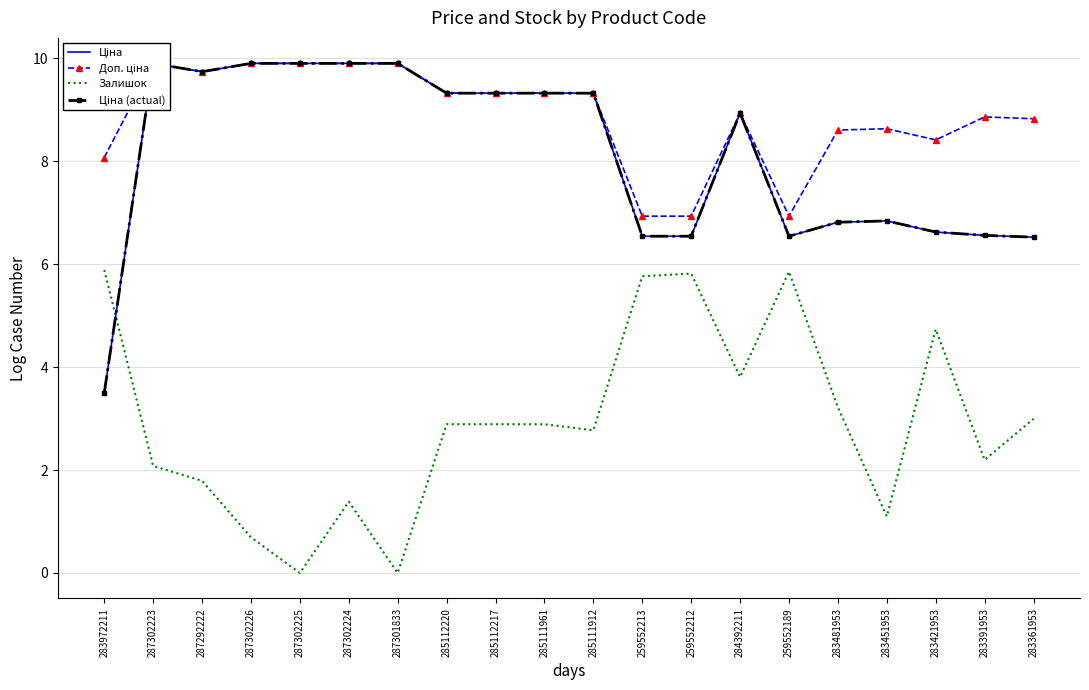

List the labels in order of Ціна (actual) value, smallest first.

283972211, 283361953, 259552213, 259552212, 259552189, 283391953, 283421953, 283481953, 283451953, 284392211, 285112220, 285112217, 285111961, 285111912, 287292222, 287302223, 287302226, 287302225, 287302224, 287301833